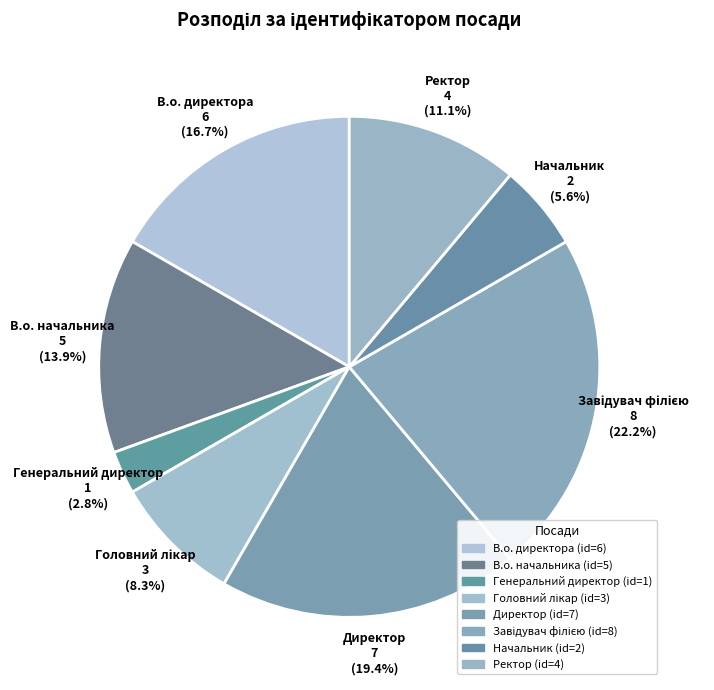

What is the smallest slice in the pie chart?

Генеральний директор